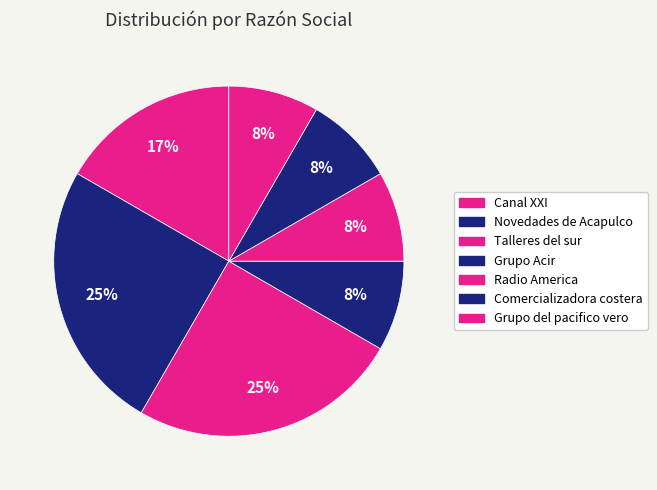

To the nearest percent, what is the difference between the largest and smallest slice percentages?

17%